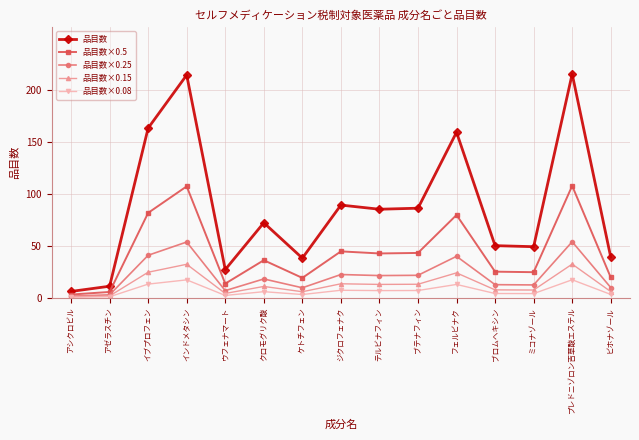

True or false: 品目数×0.5 and 品目数 cross at least once.

False